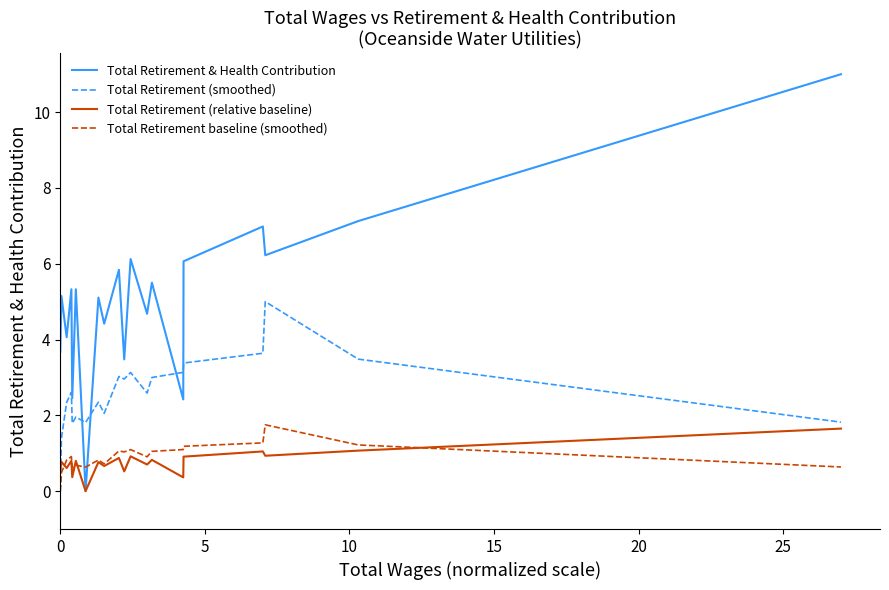

Which series has the largest total across all categories?

Total Retirement & Health Contribution